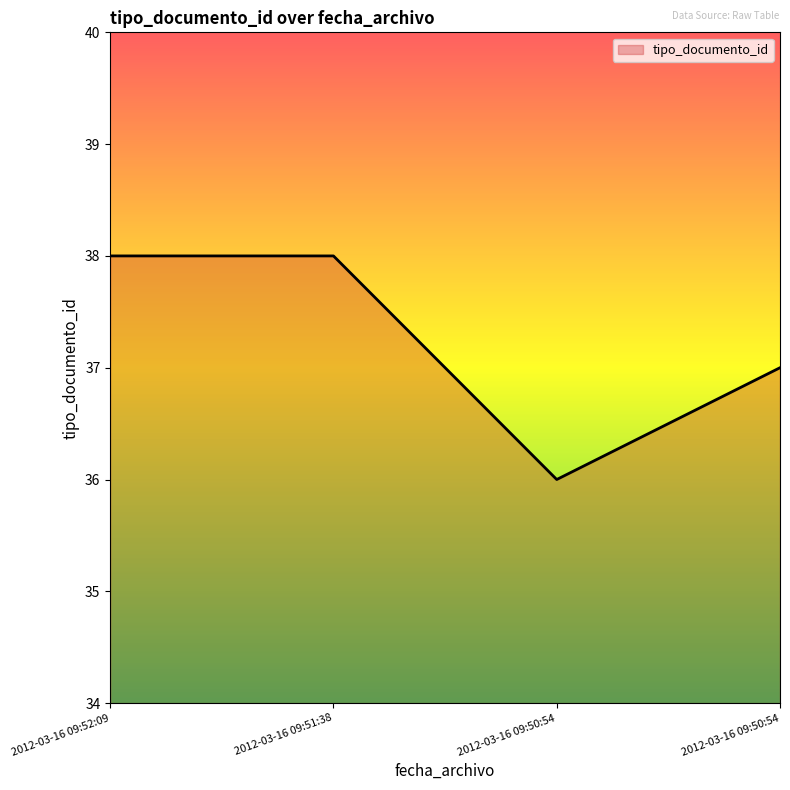

How many lines are shown in the chart?

1